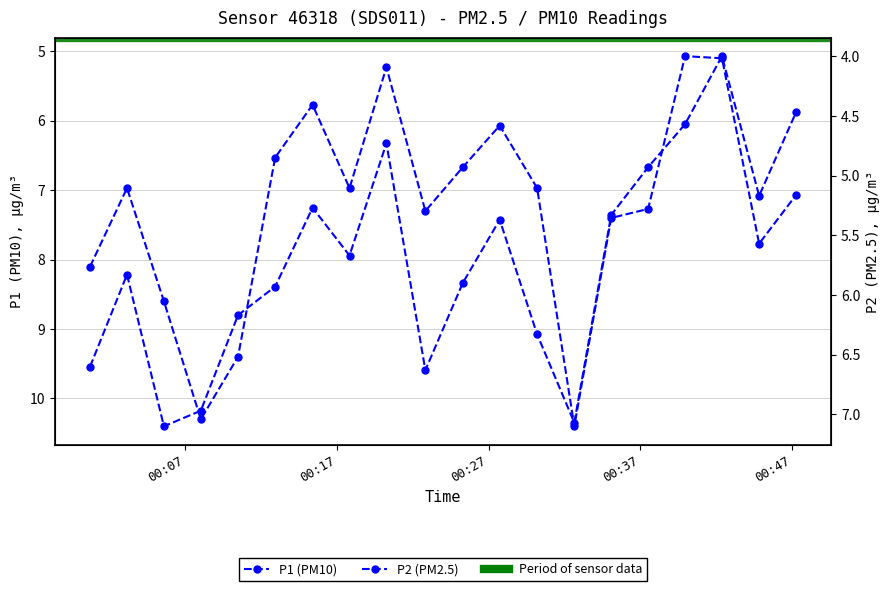

Does the chart have visible grid lines?

Yes